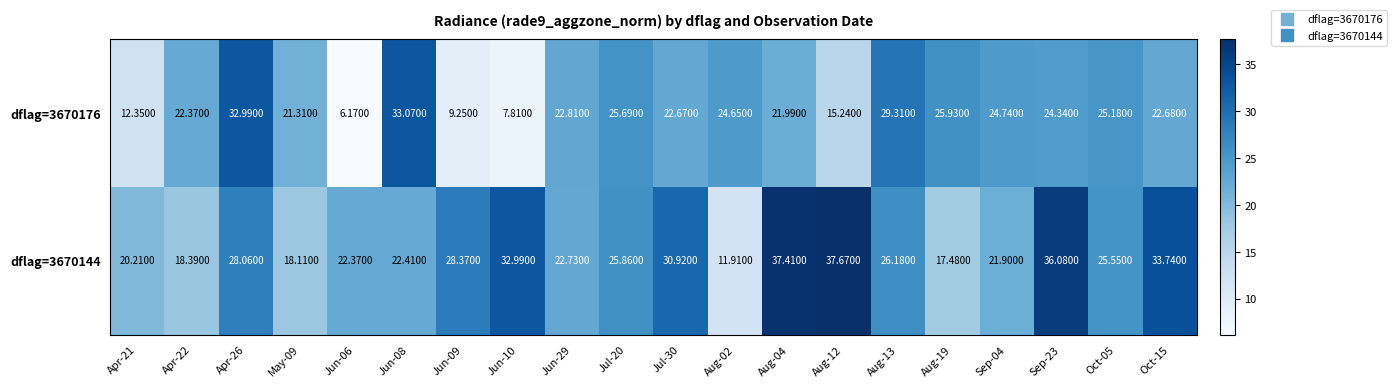

Is the value of dflag=3670144 at Apr-21 greater than the value of dflag=3670176 at Oct-05?

No